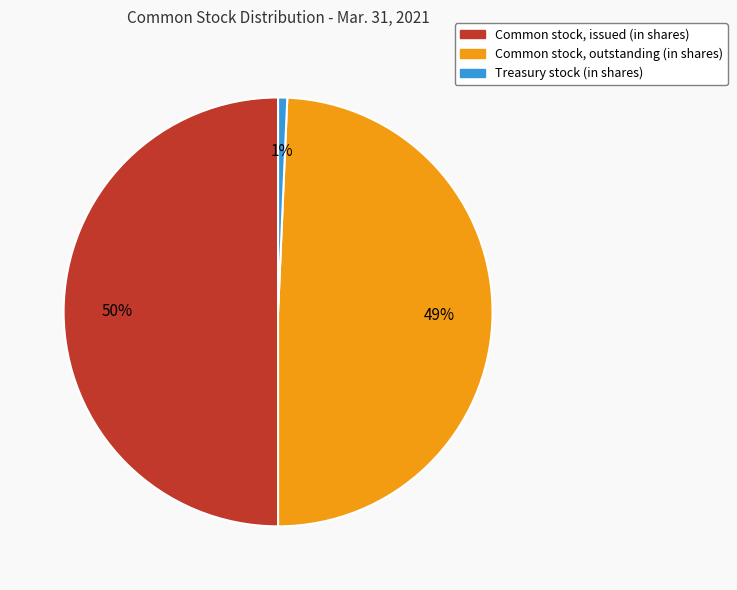

To the nearest percent, what is the combined percentage of Common stock, issued (in shares) and Treasury stock (in shares)?

51%